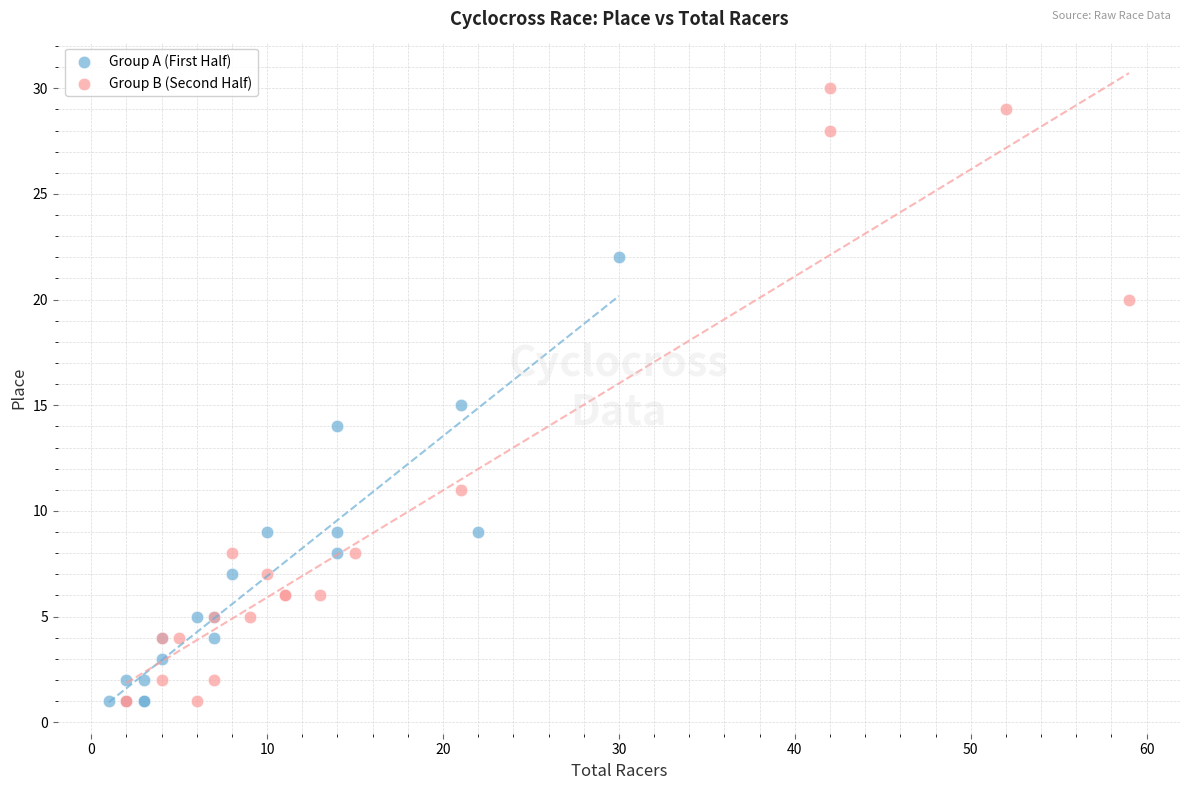

Which series contains the highest Y value?

Group B (Second Half)